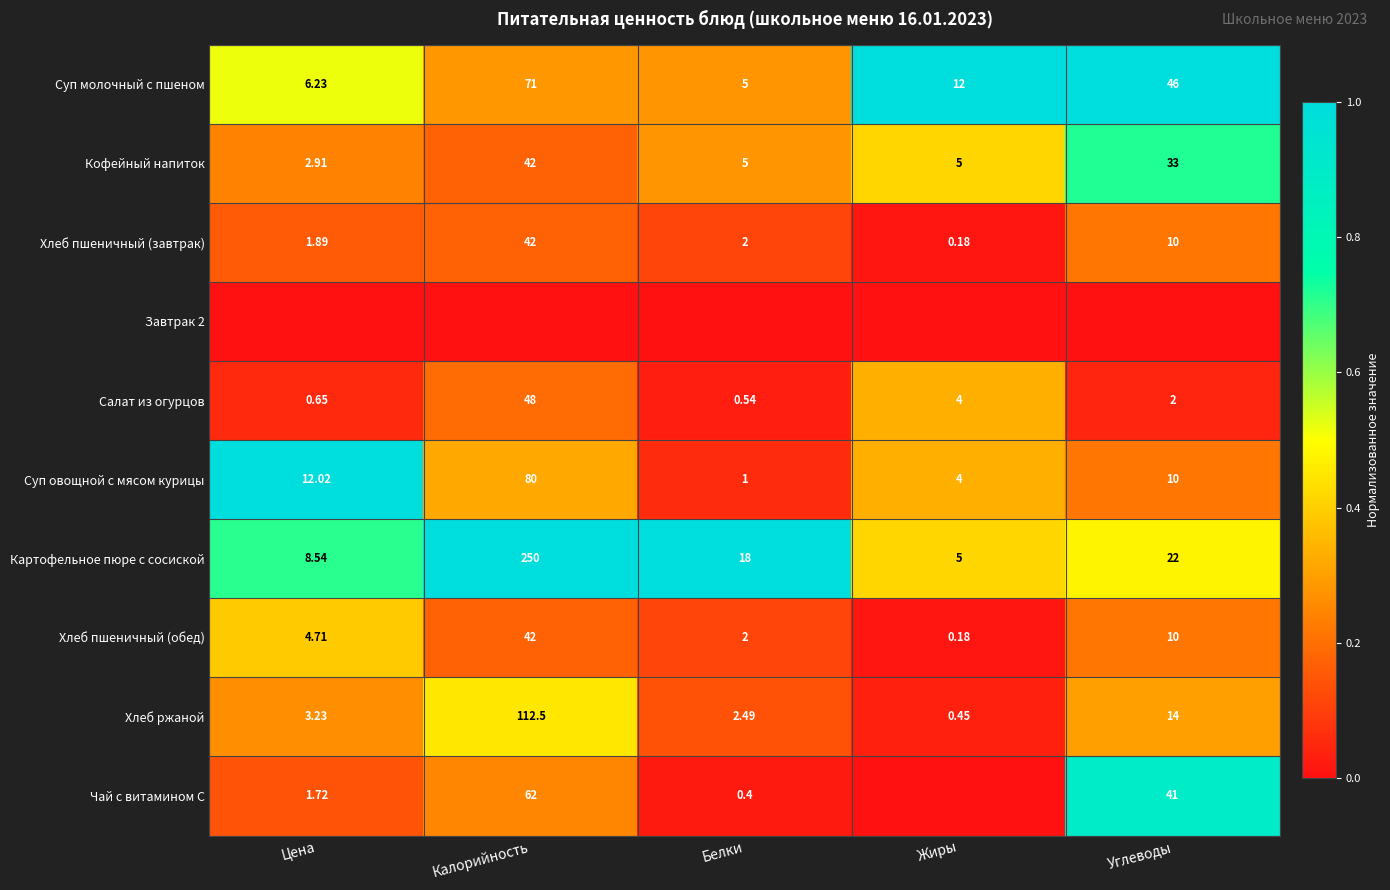

Is the value of Хлеб пшеничный (обед) at Углеводы greater than the value of Картофельное пюре с сосиской at Углеводы?

No